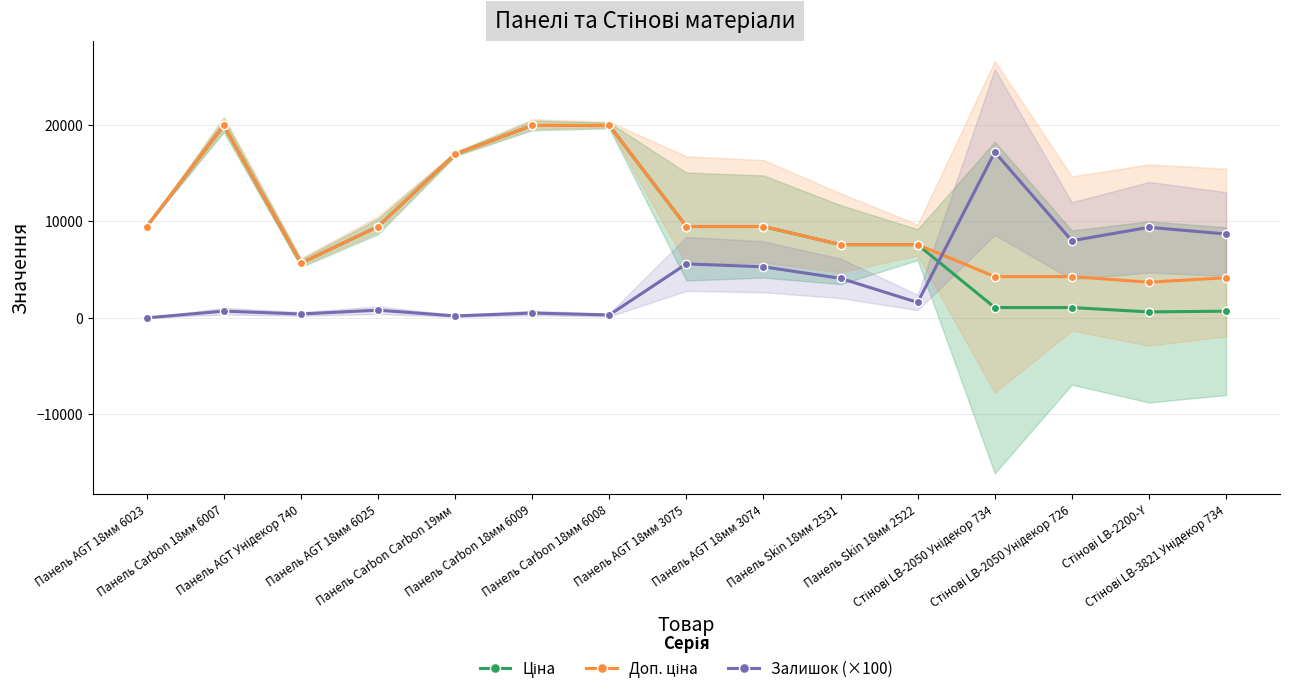

What is the minimum value for Ціна?

617.0